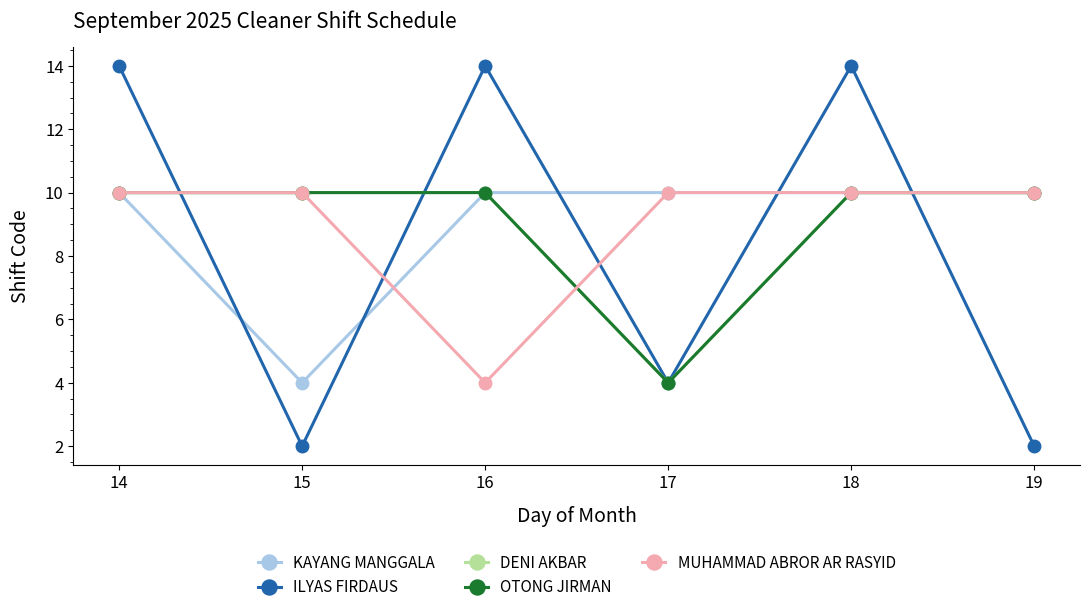

The value of MUHAMMAD ABROR AR RASYID at 17 is 10. True or false?

True